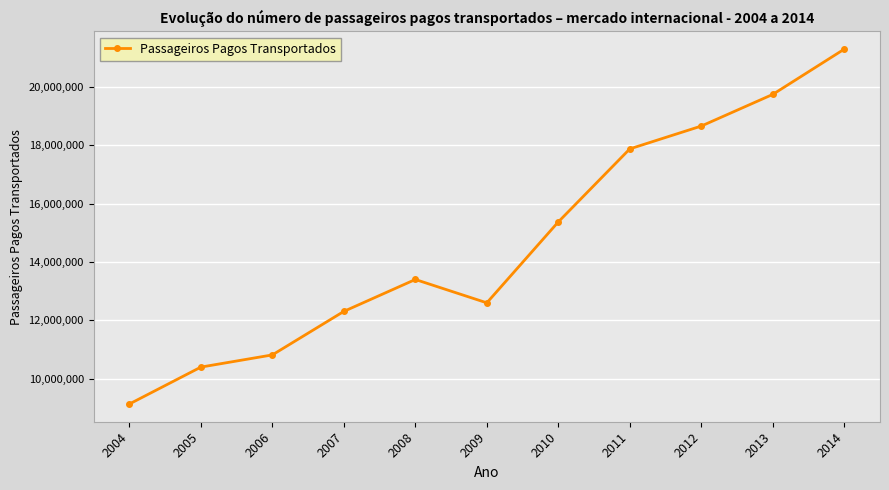

What is the sum of all values?

161580741